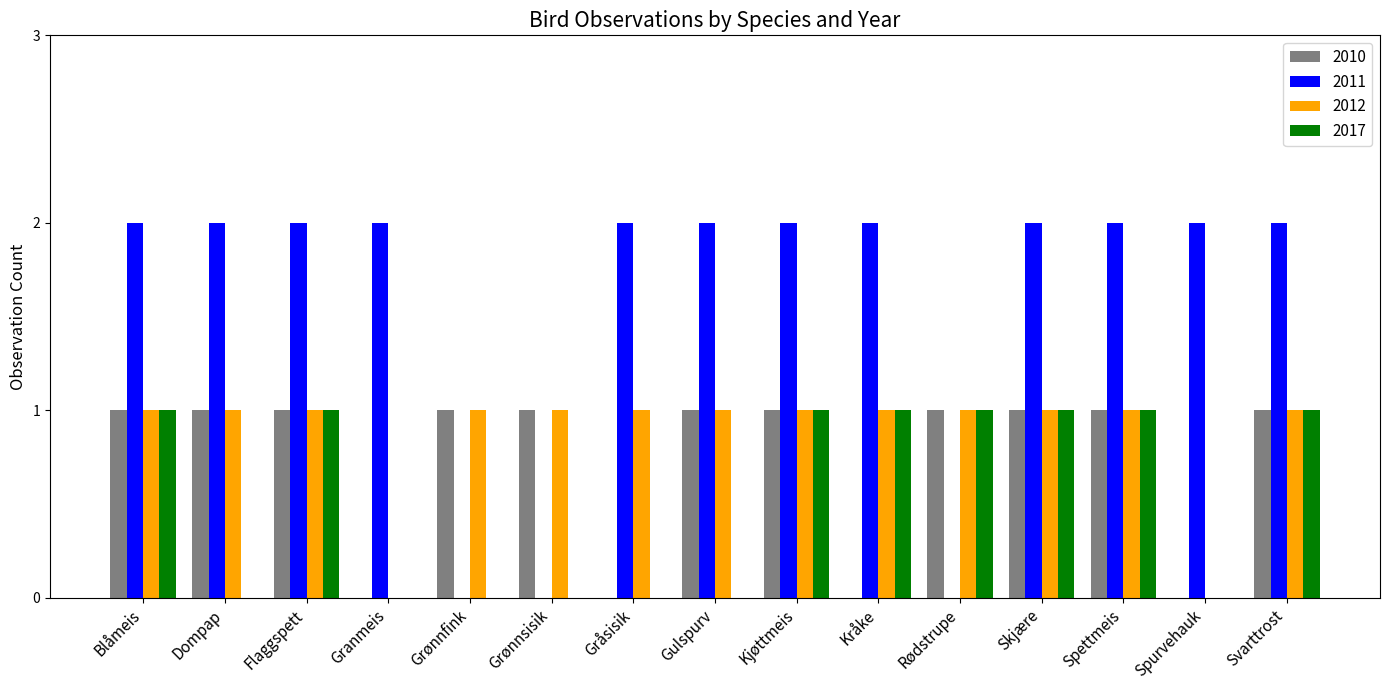

The value of 2012 at Granmeis is -1. True or false?

False